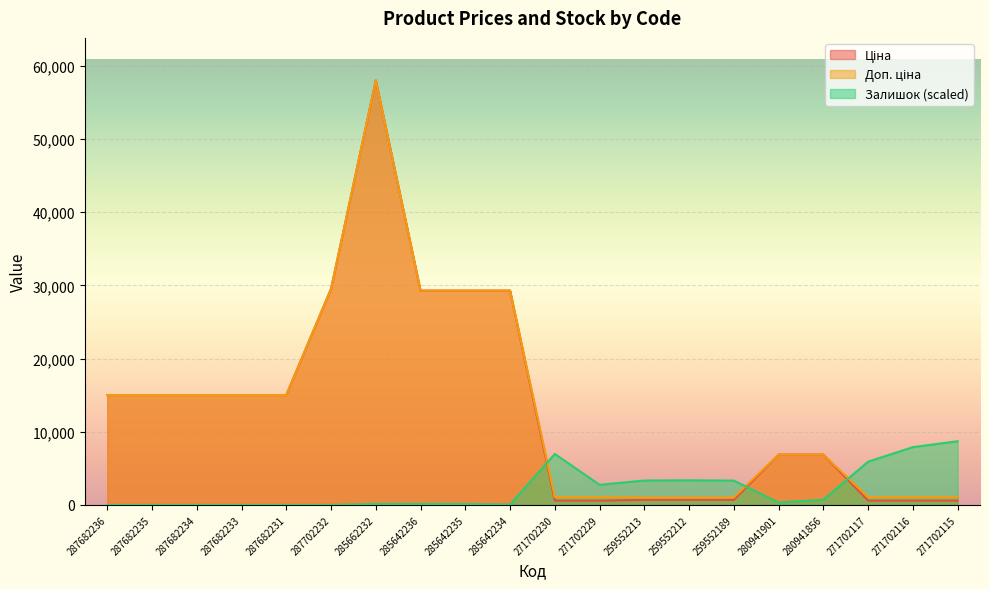

What is the minimum value for Доп. ціна?

1017.8